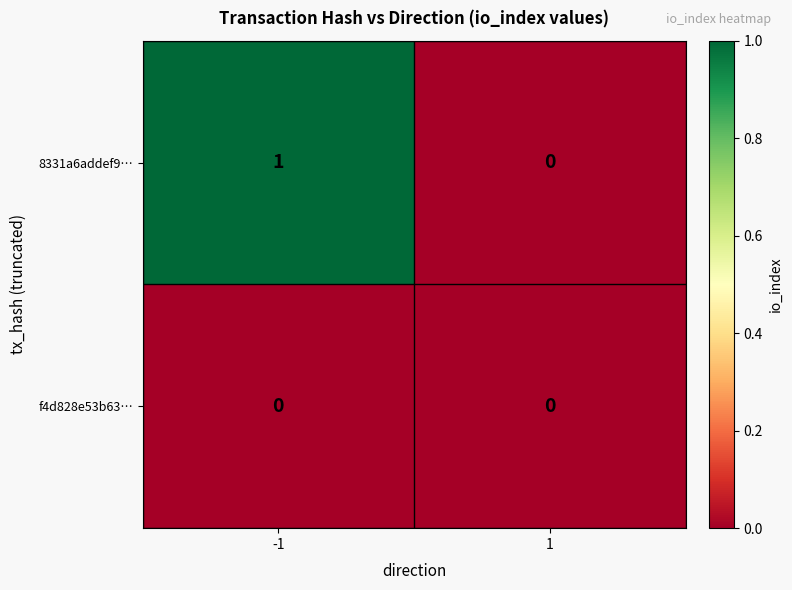

List the series in order of their overall mean, highest first.

8331a6addef9…, f4d828e53b63…